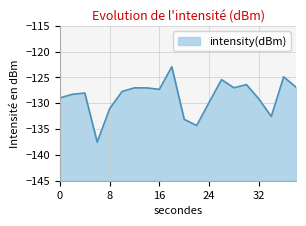

Which has a higher value, 20 or 32?

32